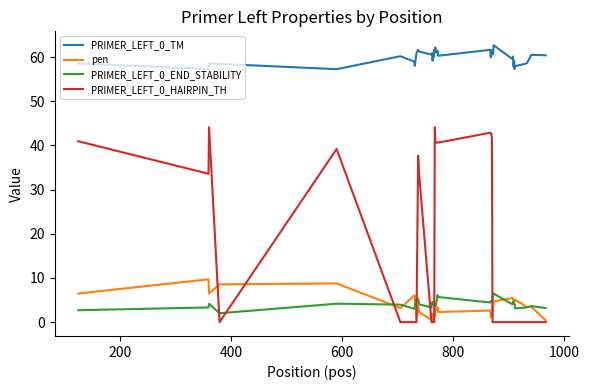

What is the maximum value for PRIMER_LEFT_0_HAIRPIN_TH?

44.1